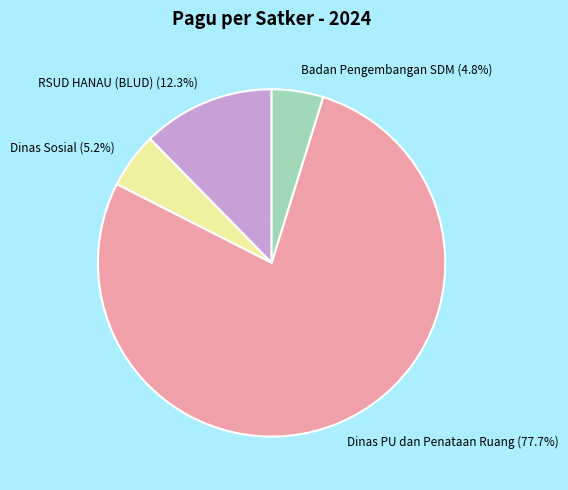

Which category accounts for the majority?

Dinas PU dan Penataan Ruang